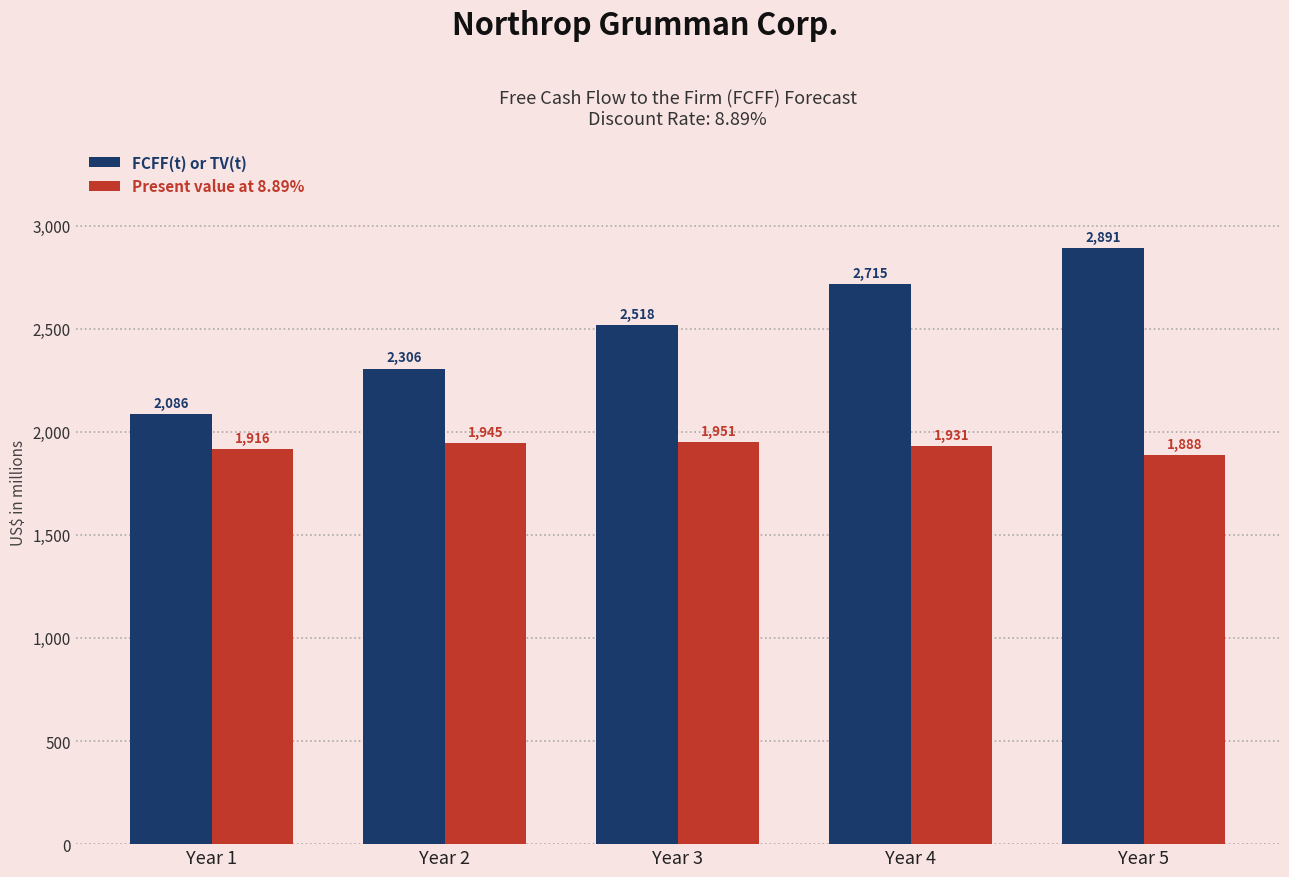

What is the maximum value shown in the chart?

2891